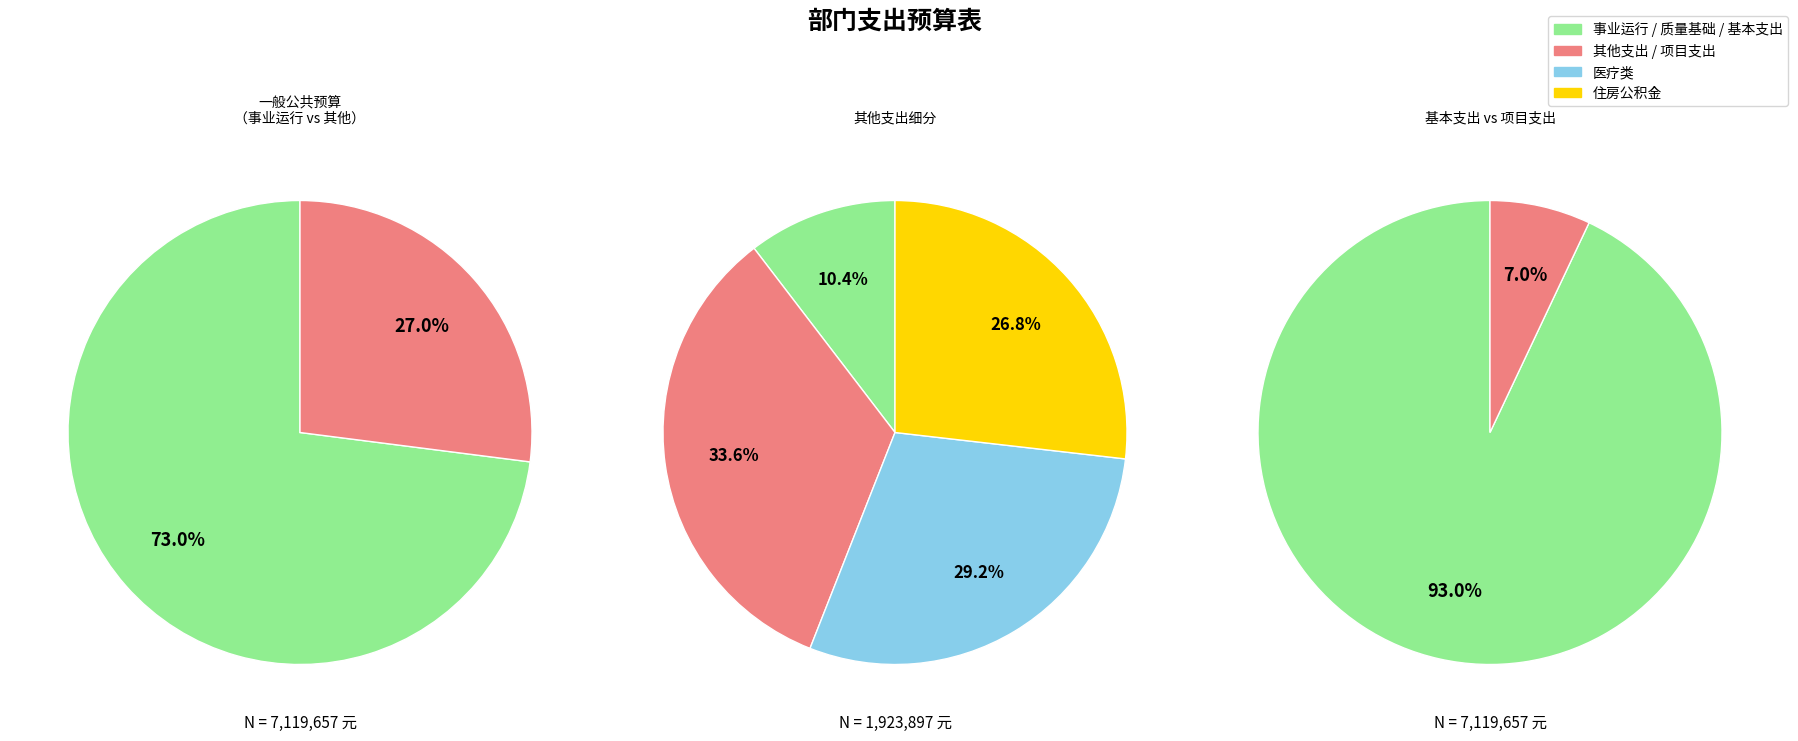

Between 事业运行 and 公务员医疗补助, which is larger?

事业运行